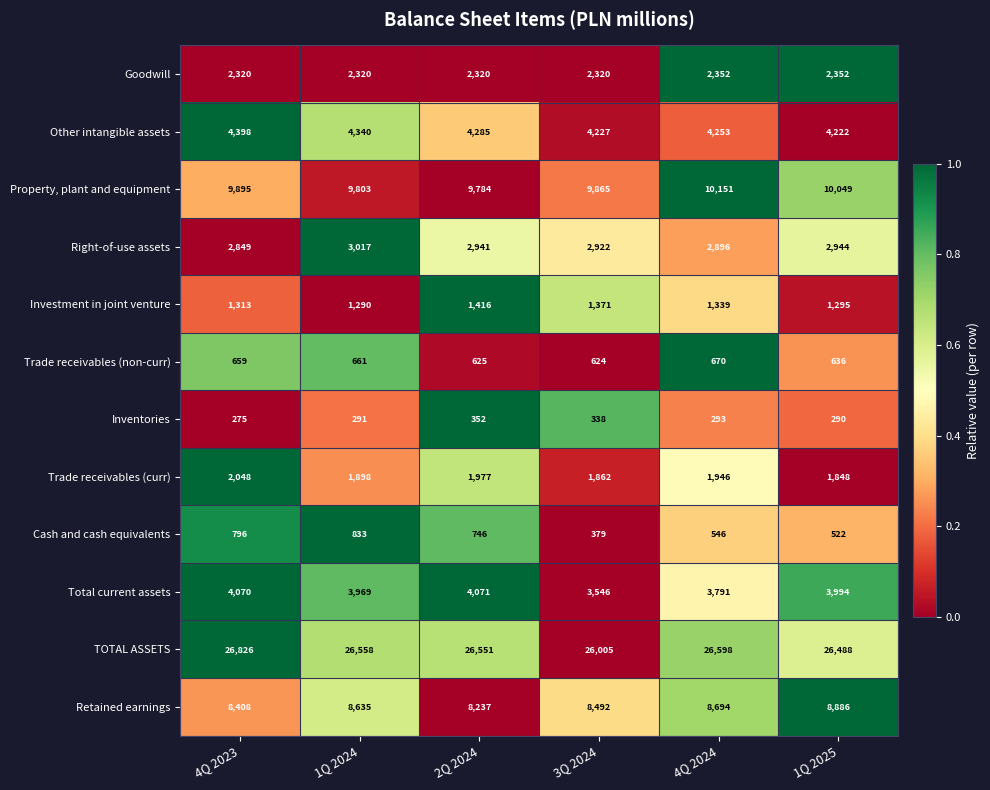

Is it true that Trade receivables (curr) equals 2997 at 4Q 2024?

False